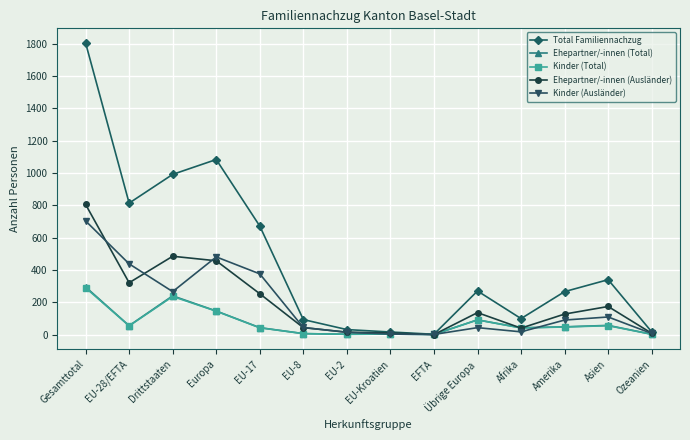

What position from the right is Ozeanien?

1